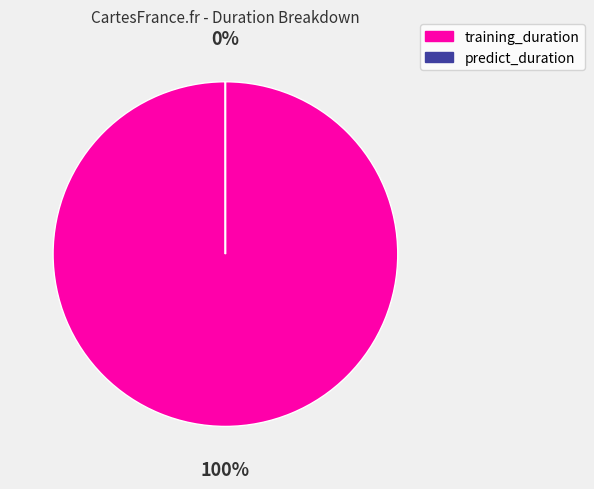

How many slices are in this pie chart?

2